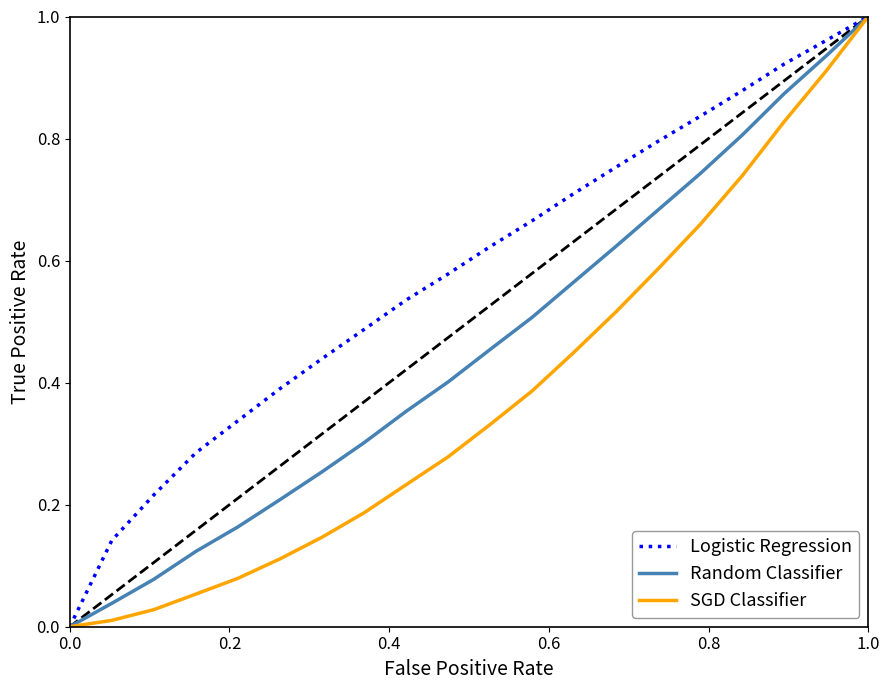

Rank the series by their average value, from lowest to highest.

SGD Classifier, Random Classifier, Logistic Regression